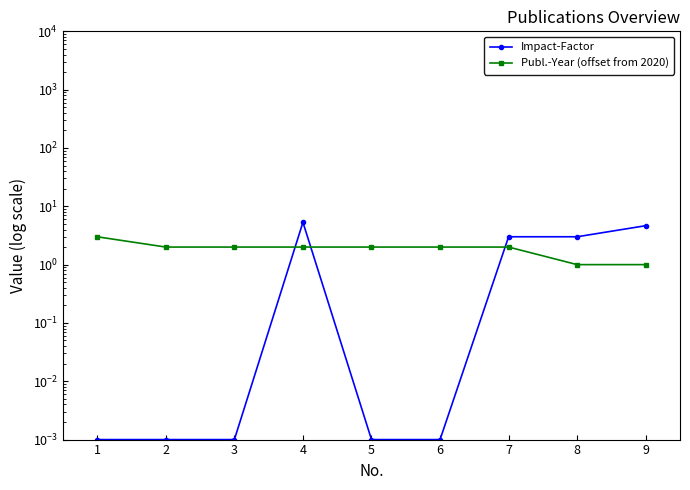

Is it true that Impact-Factor equals 0.0 at 2?

True